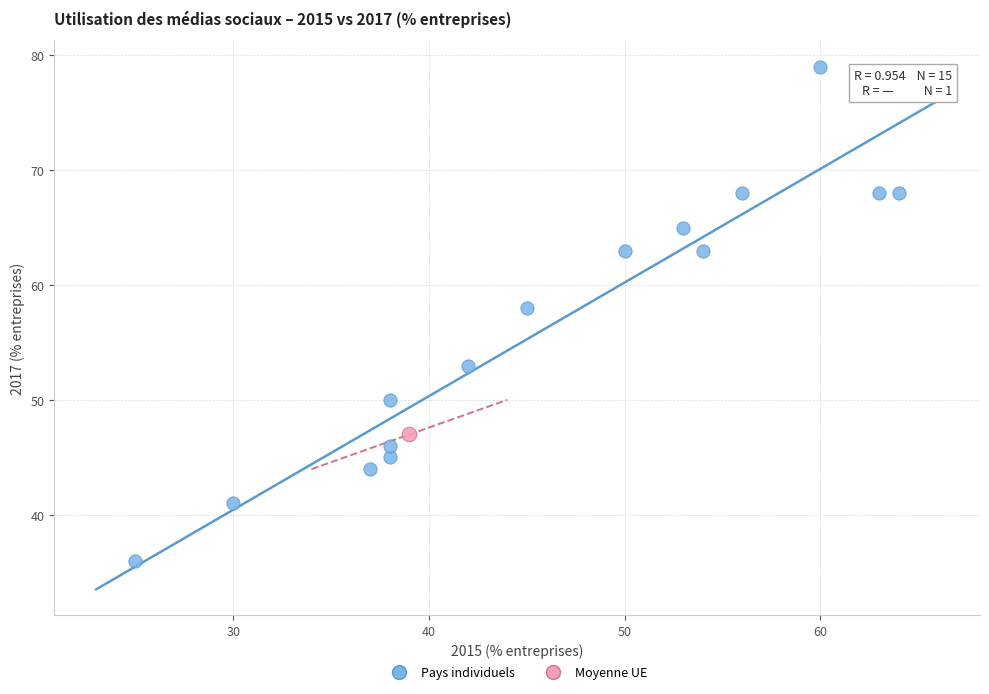

What are all the series names shown in the legend?

Pays individuels, Moyenne UE